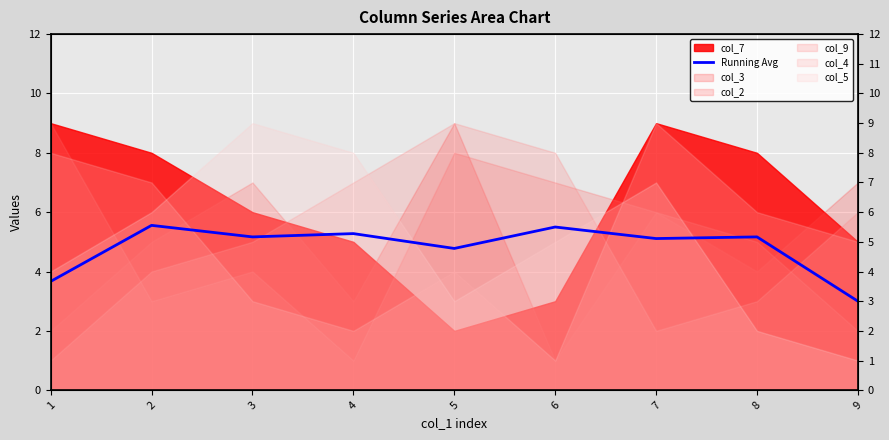

True or false: there are more than 2 points higher than both neighbors.

True